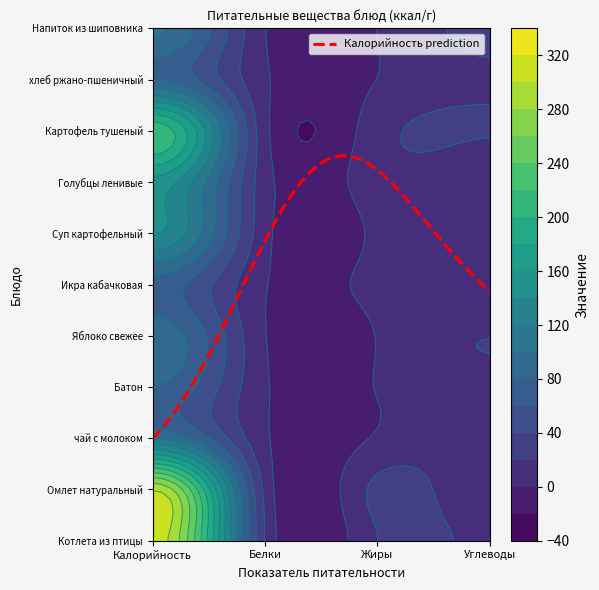

Reading left to right, transcribe all the data shown in this chart.

Котлета из птицы: 311.3	18.8	19.7	14.9
Омлет натуральный: 297.8	14.3	25.5	2.7
чай с молоком: 99.4	3.1	2.4	16.1
Батон: 78.6	2.3	0.9	15.4
Яблоко свежее: 94.0	0.8	0.8	19.6
Икра кабачковая: 71.4	1.1	5.3	4.6
Суп картофельный: 141.0	6.4	4.5	18.6
Голубцы ленивые: 152.4	8.1	10.2	6.9
Картофель тушеный: 214.5	5.9	11.7	21.5
хлеб ржано-пшеничный: 81.6	2.7	0.4	17.0
Напиток из шиповника: 103.0	0.7	0.3	24.4